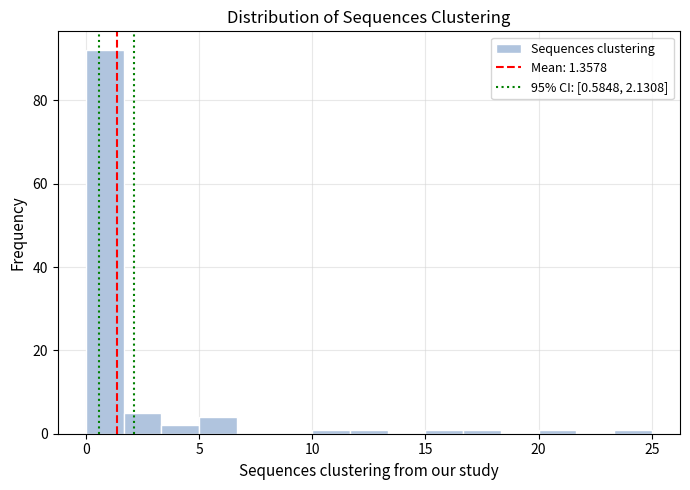

Read against the x-axis, roughly where is the centre of the tallest bar?

1.0